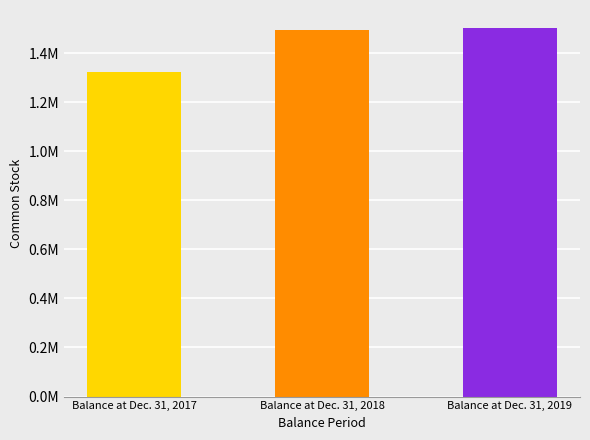

Reading left to right, extract all data points from this chart.

1325000	1494000	1501000